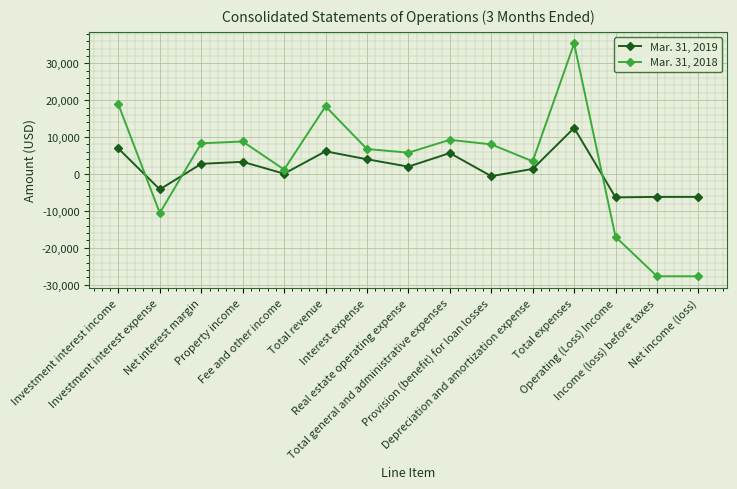

How many lines are shown in the chart?

2